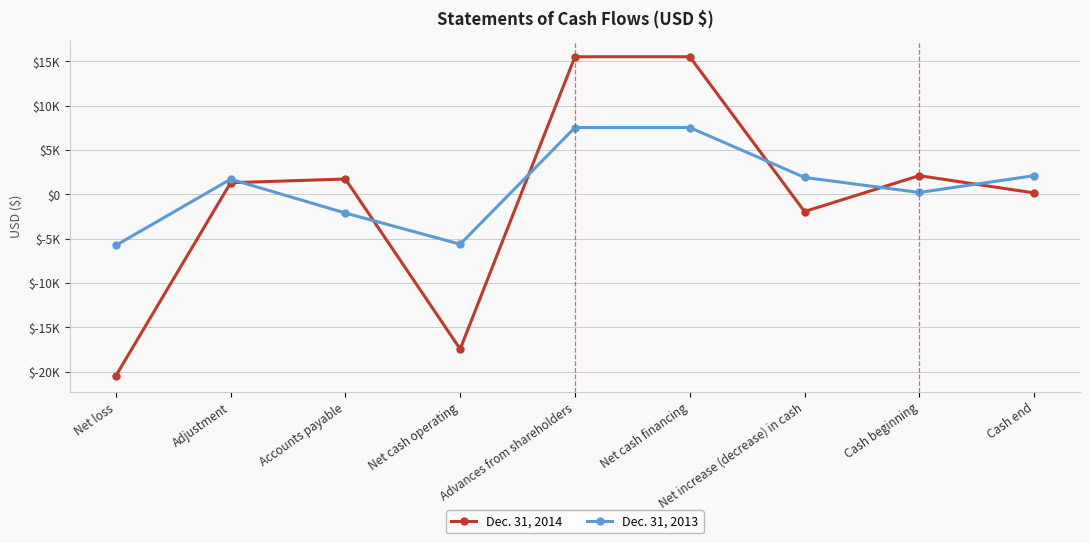

What is the difference between the maximum and second lowest values in the Dec. 31, 2013 series?

13168